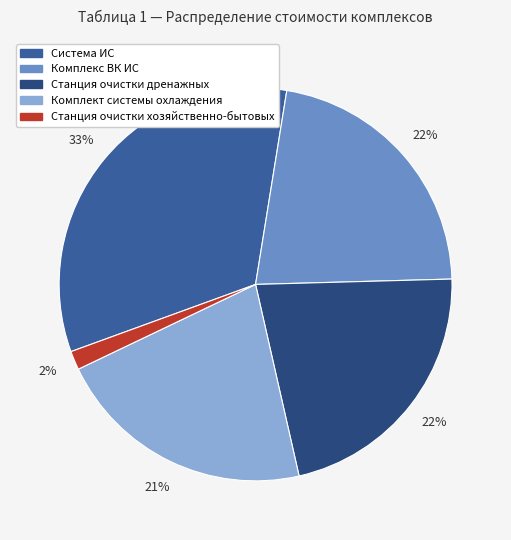

How many segments does this pie chart have?

5